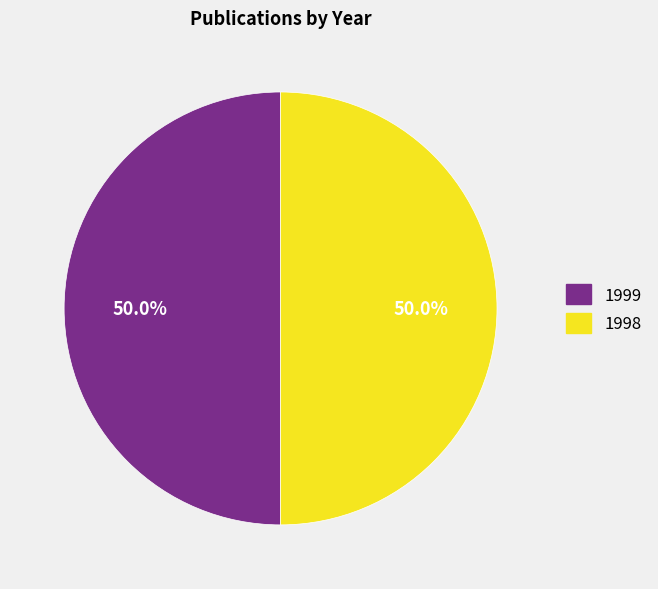

What percentage do 1998 and 1999 together represent?

100.0%